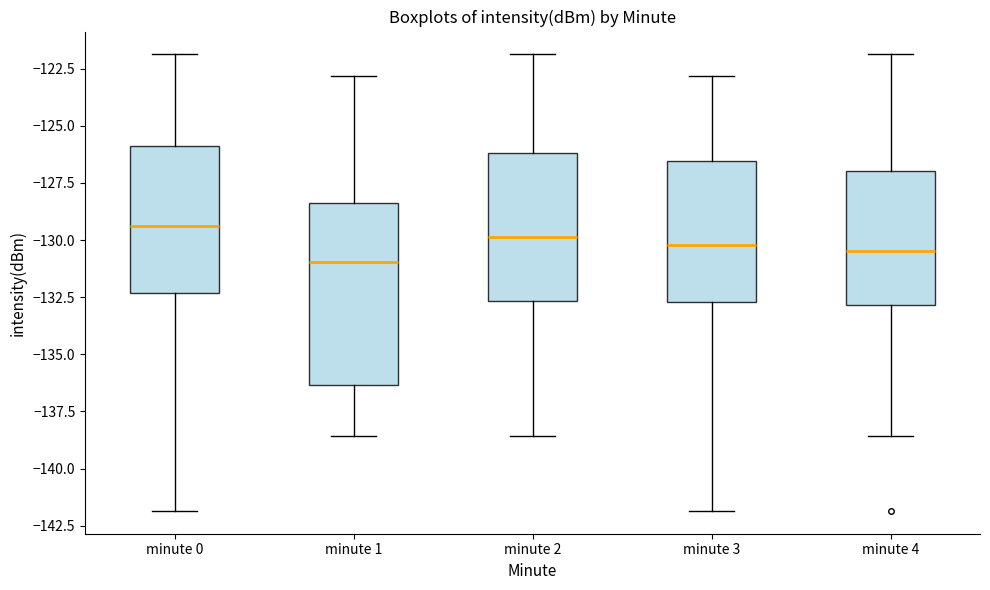

Reading left to right, transcribe this box plot: for each box, give where its median line is, the range the box spans, and where its two whiskers end, as read against the y-axis. The values are not printed on the chart, so give them approximately, as read against the axis.

minute 0: median -129.5, box -132.5 to -126.0, whiskers -142.0 to -122.0
minute 1: median -131.0, box -136.5 to -128.5, whiskers -138.5 to -123.0
minute 2: median -130.0, box -132.5 to -126.0, whiskers -138.5 to -122.0
minute 3: median -130.0, box -132.5 to -126.5, whiskers -142.0 to -123.0
minute 4: median -130.5, box -133.0 to -127.0, whiskers -138.5 to -122.0